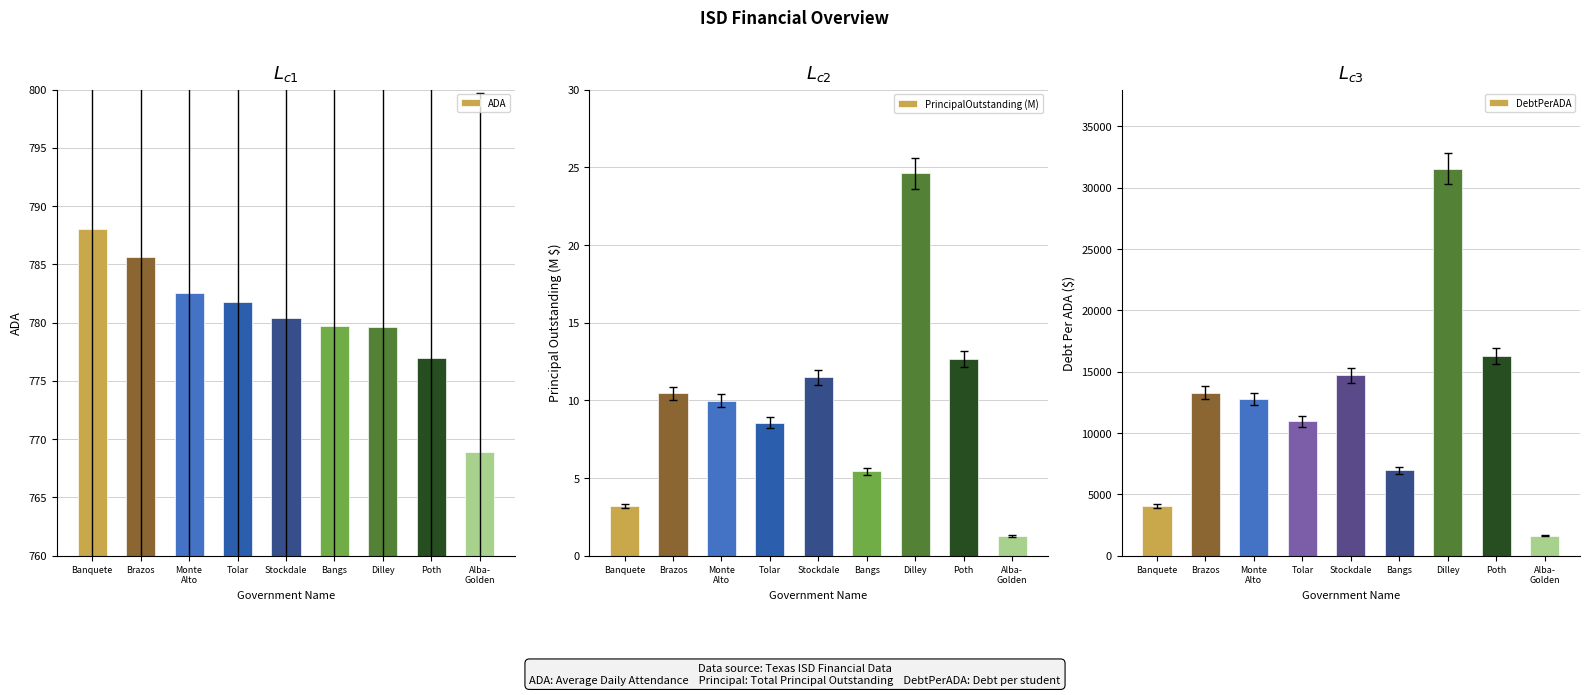

Between Stockdale and Bangs, which is larger?

Stockdale